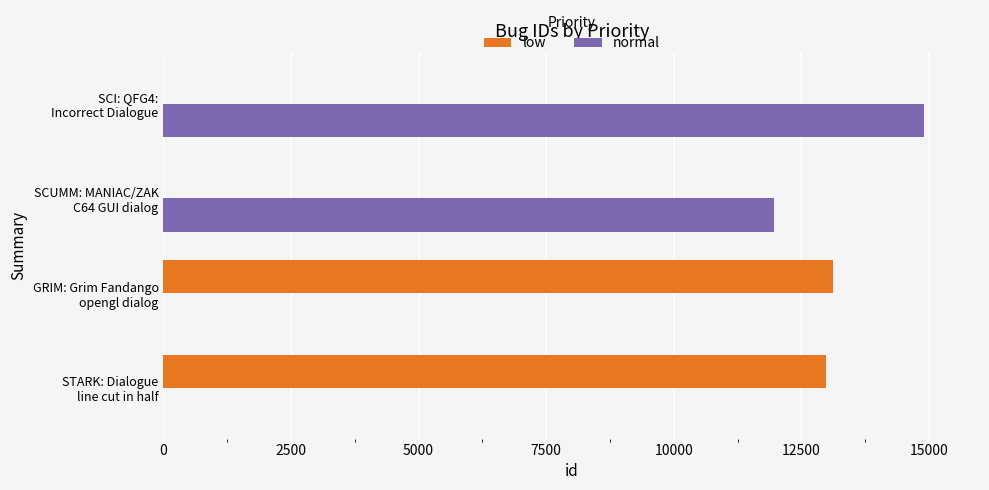

How many categories are shown in the chart?

4